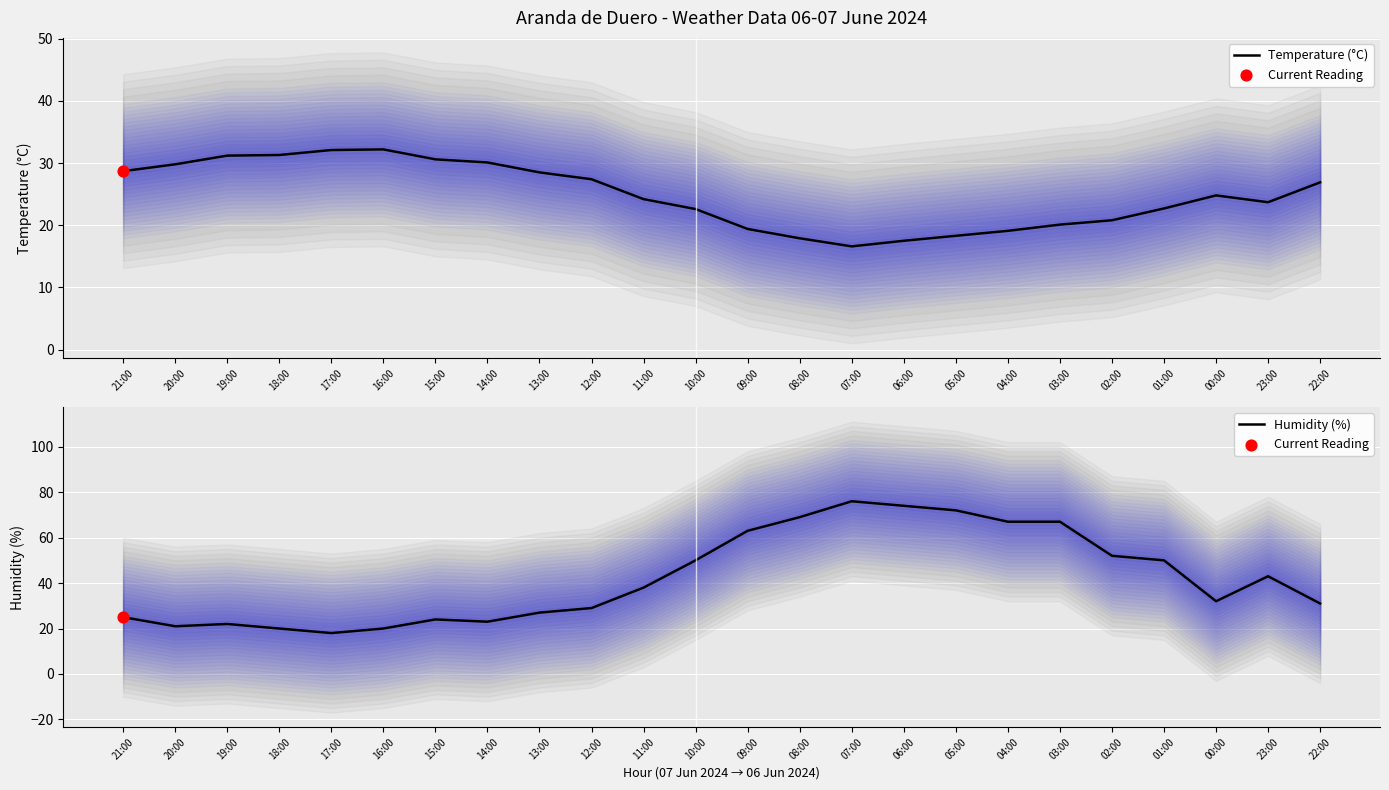

At which category is the sum across all series the highest?

07:00